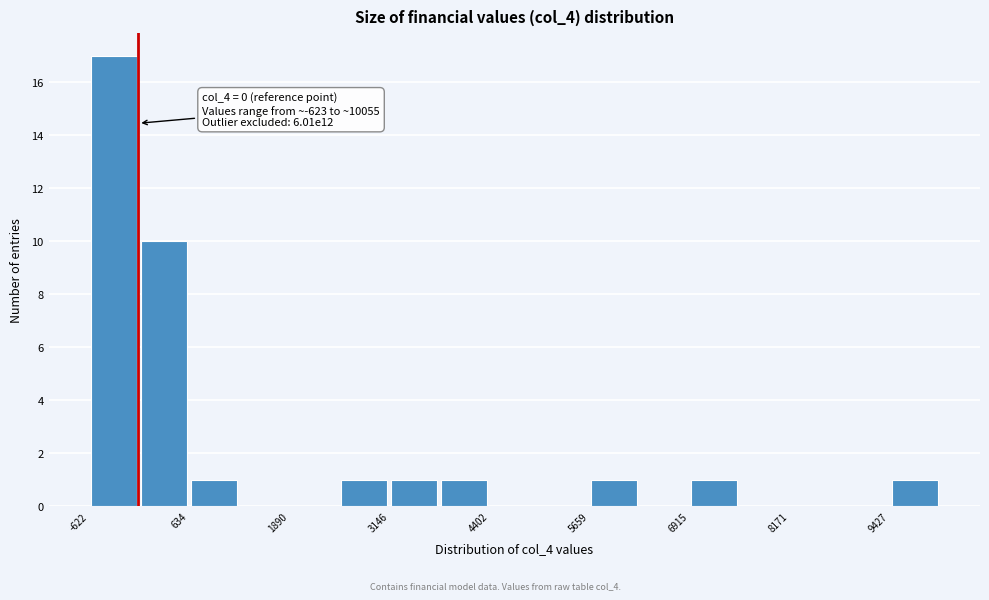

Around what value on the x-axis is the tallest bar? Give the approximate position of its centre, as read against the axis.

-400